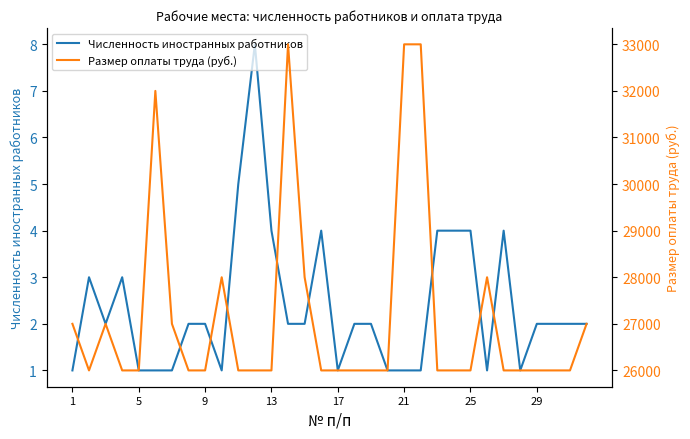

At 15, list the series in order from largest to smallest.

Размер оплаты труда (руб.), Численность иностранных работников